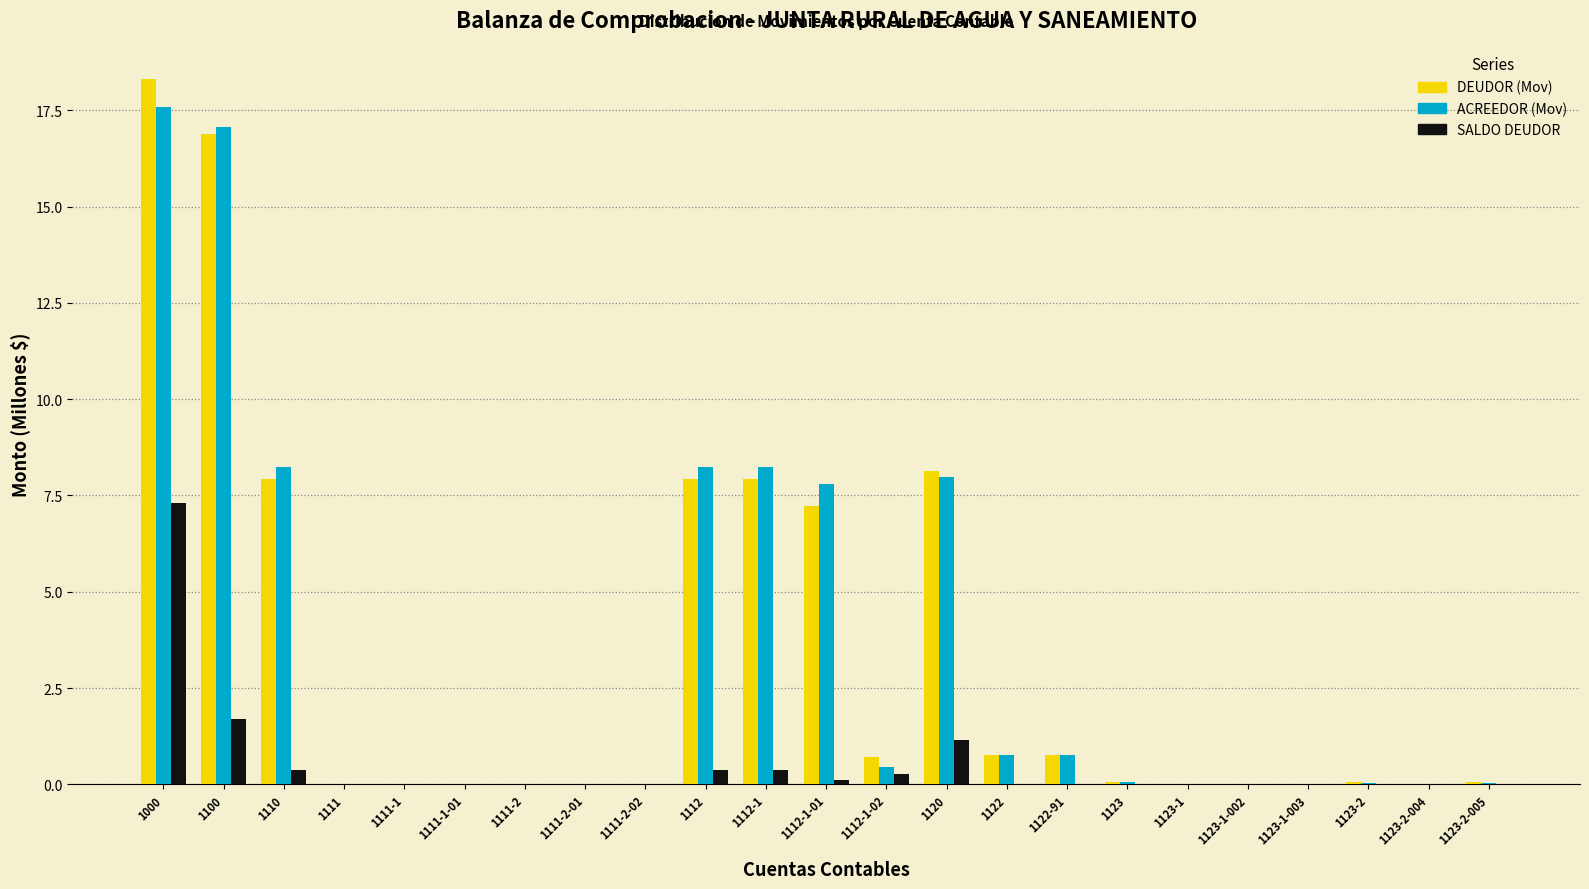

What is the maximum value shown in the chart?

18.3